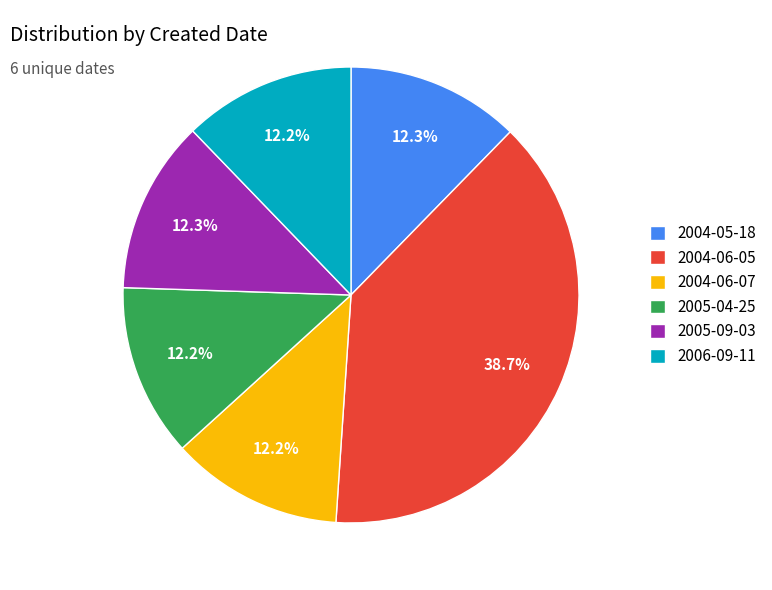

What is the ratio of the value at 2004-06-05 to the value at 2004-05-18?

3.1